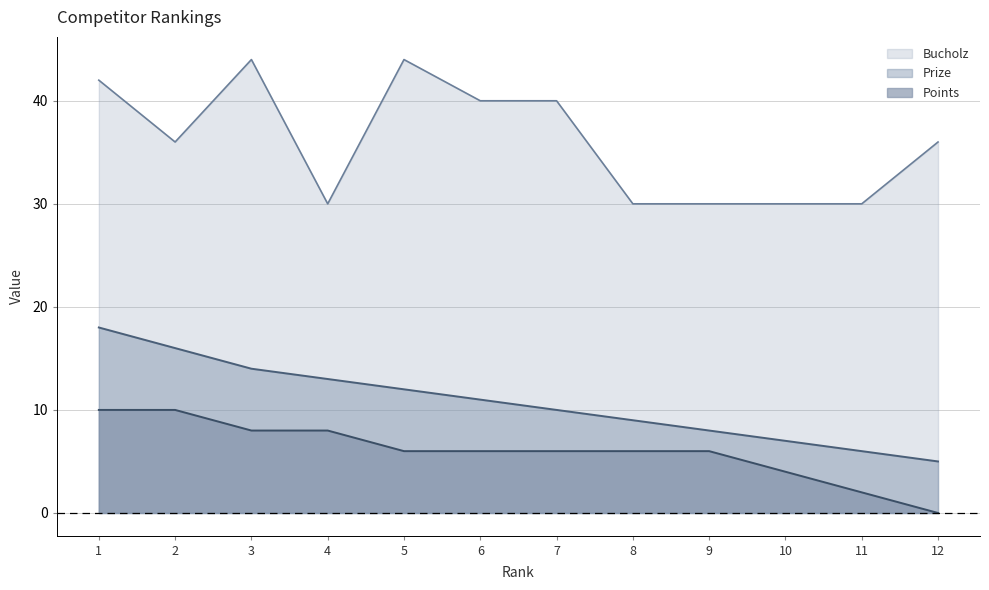

What is the maximum value for Bucholz?

44